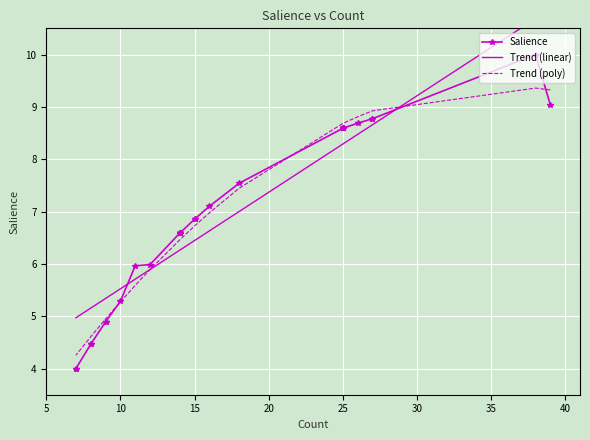

How many times do Salience and Trend (poly) cross each other?

4